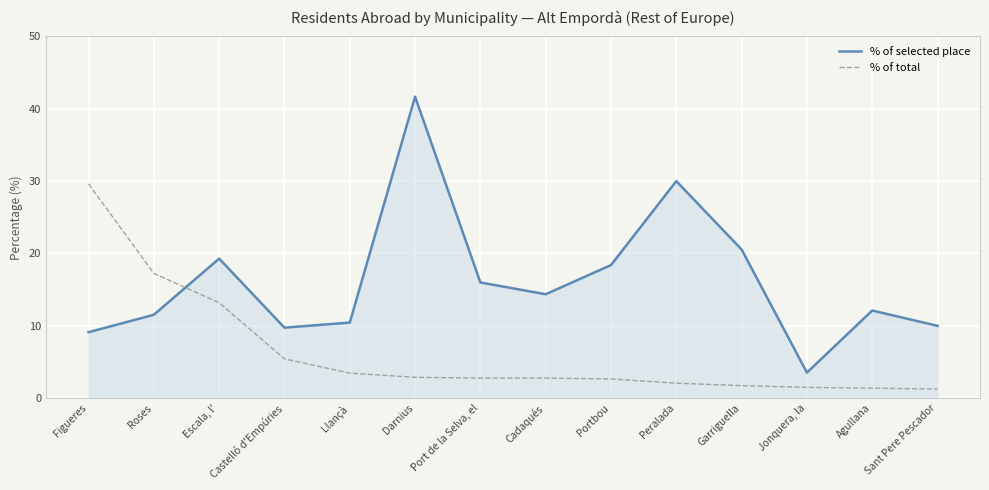

Where do % of total and % of selected place first cross each other?

Roses and Escala, l'